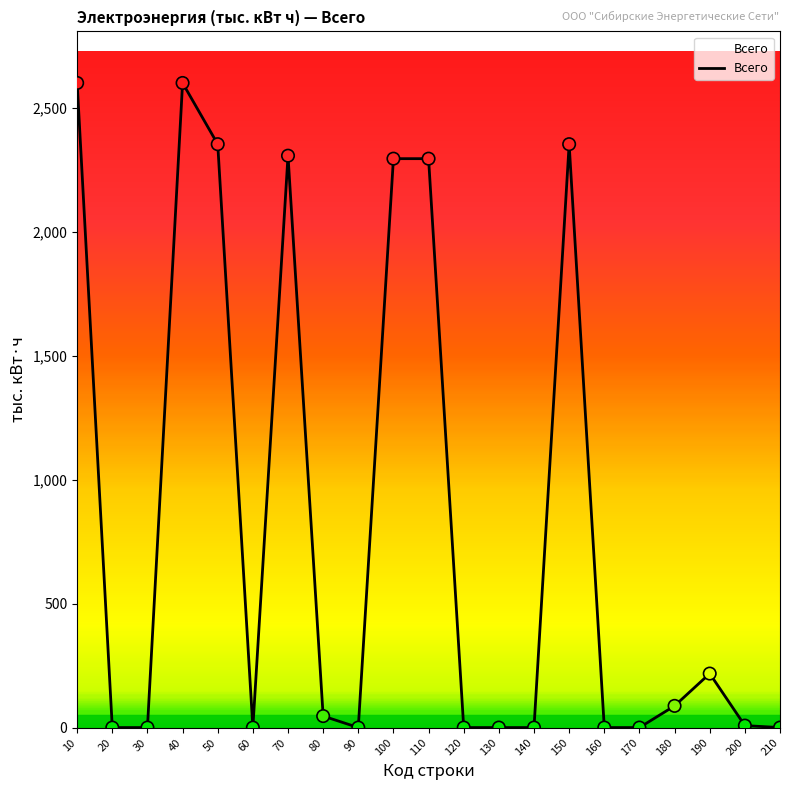

Between 190 and 20, which is larger?

190